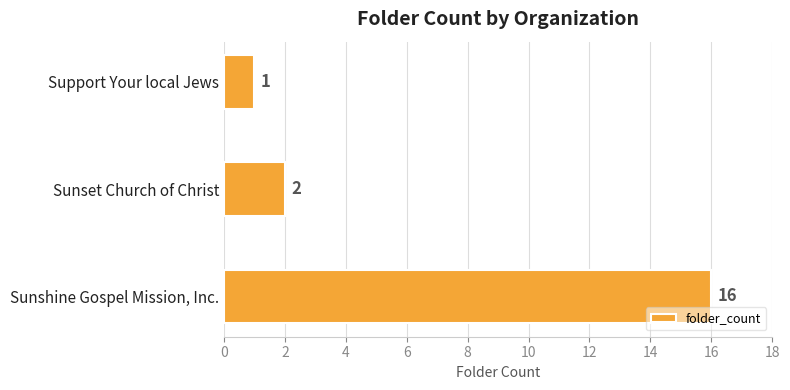

List the labels in order of value, smallest first.

Support Your local Jews, Sunset Church of Christ, Sunshine Gospel Mission, Inc.